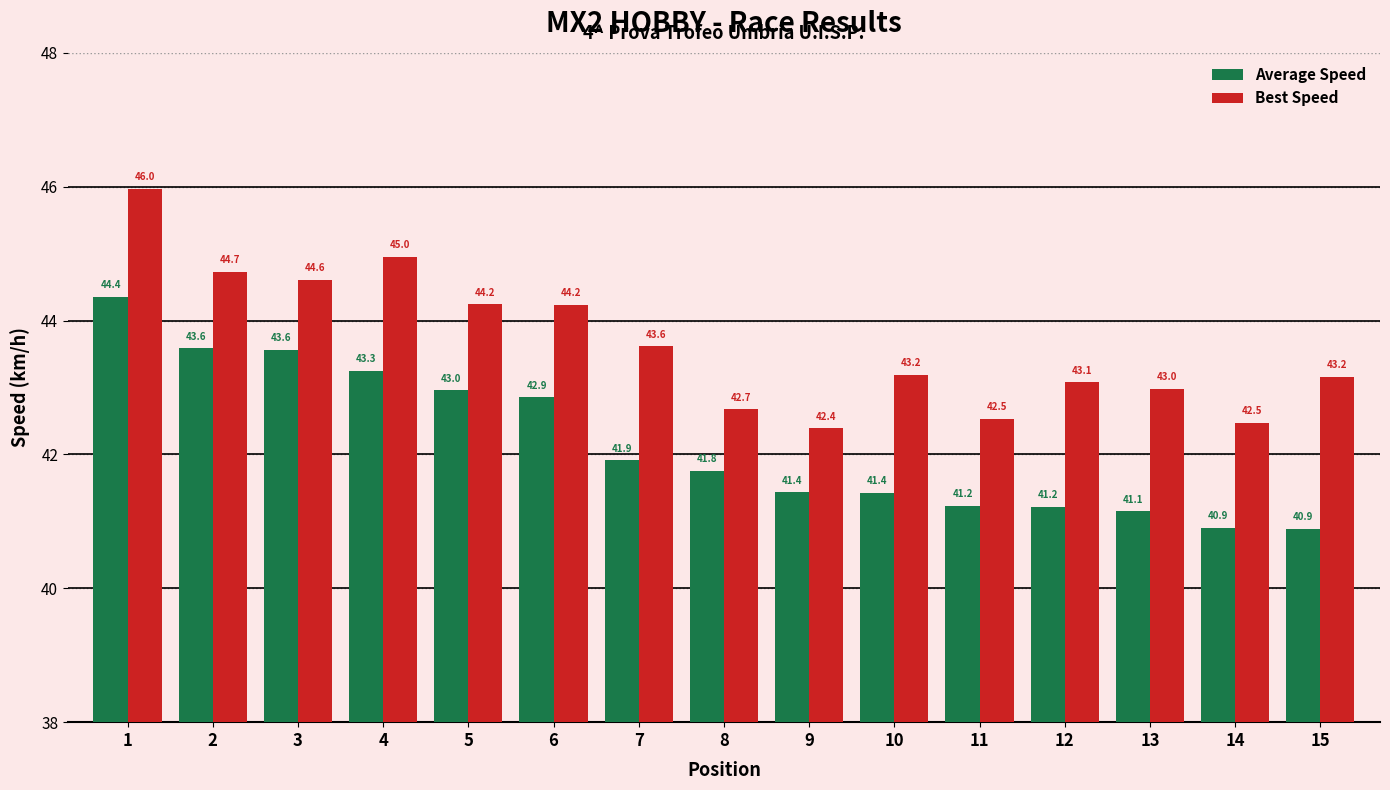

How many data points in Average Speed are above 41?

13